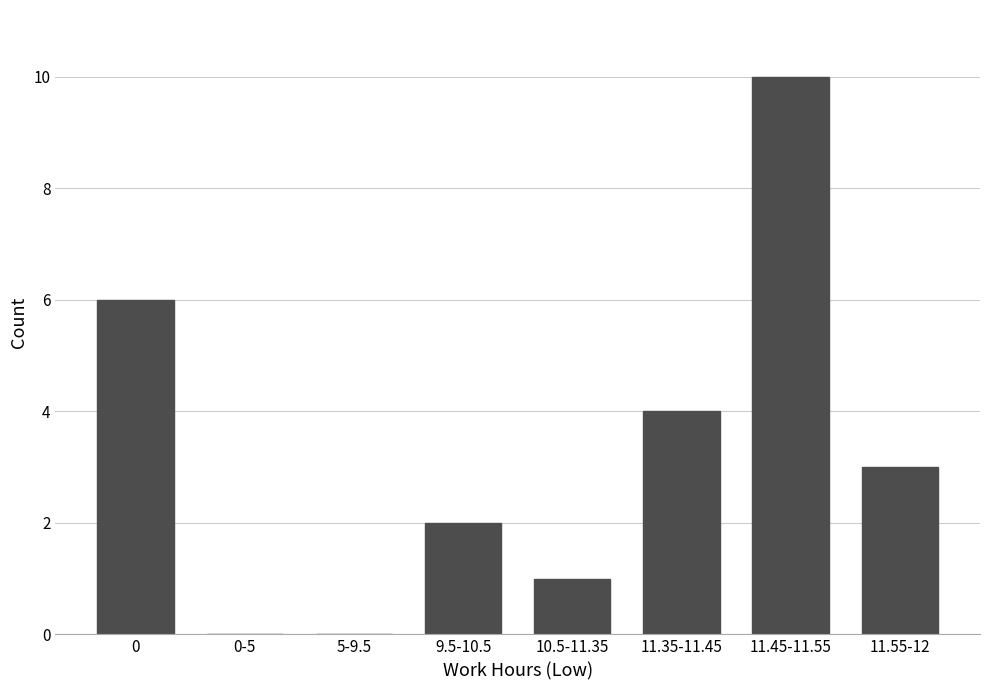

Reading left to right, transcribe all the data shown in this chart.

0=6	0-5=0	5-9.5=0	9.5-10.5=2	10.5-11.35=1	11.35-11.45=4	11.45-11.55=10	11.55-12=3